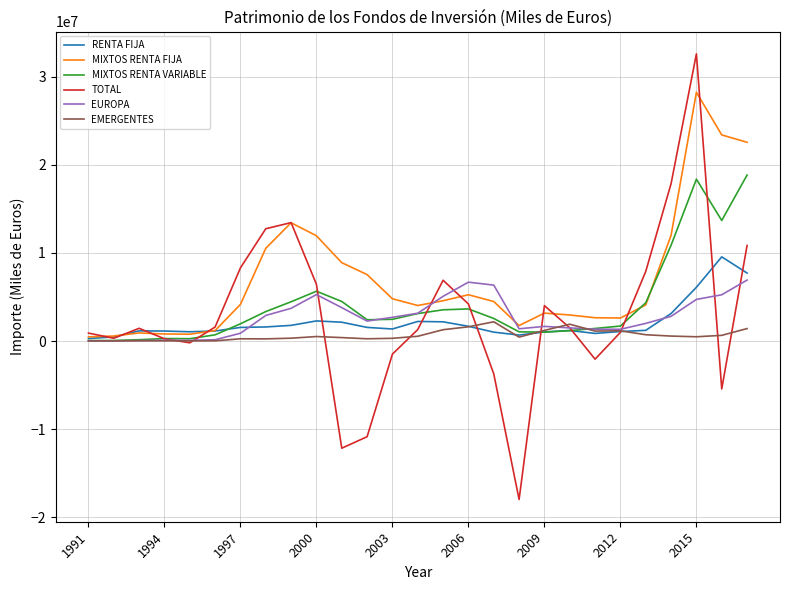

What is the minimum value for TOTAL?

-17977797